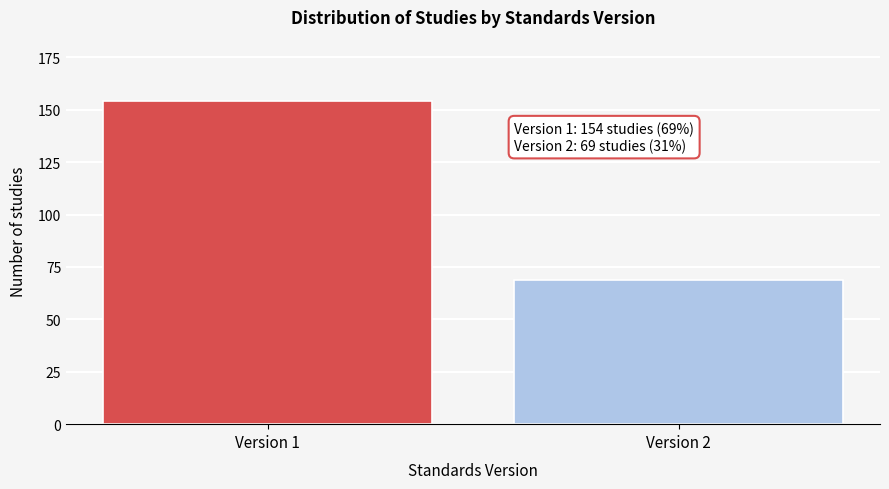

Reading left to right, extract all data points from this chart.

Version 1=154	Version 2=69